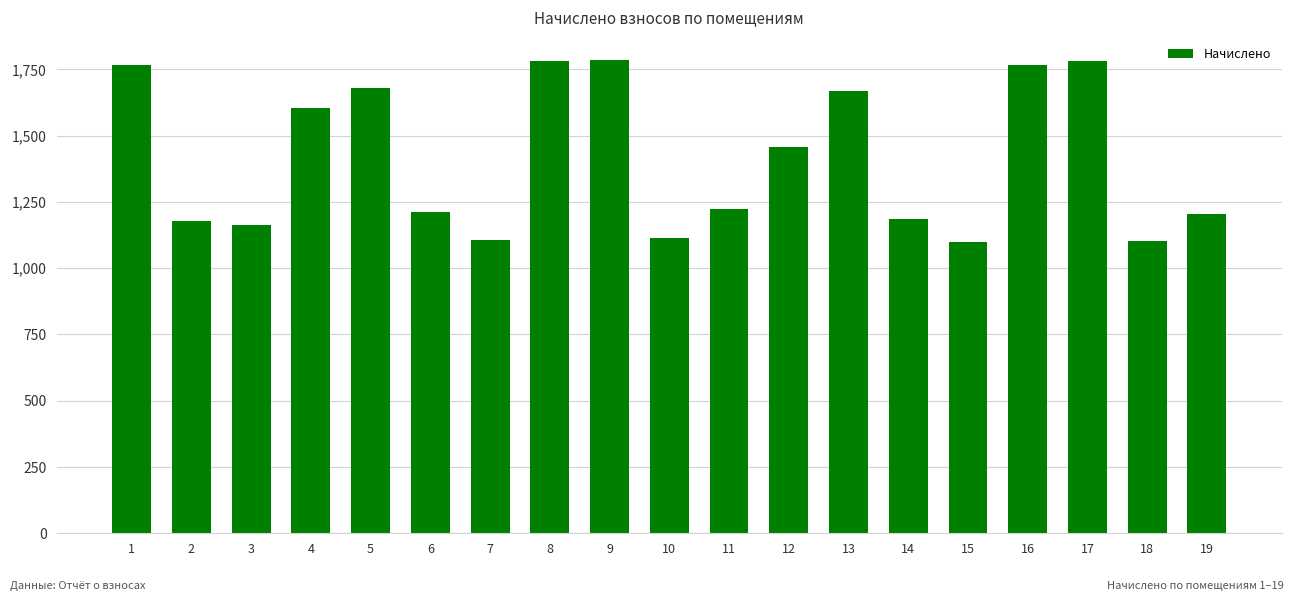

True or false: the data shows 321.9 at 11.

False